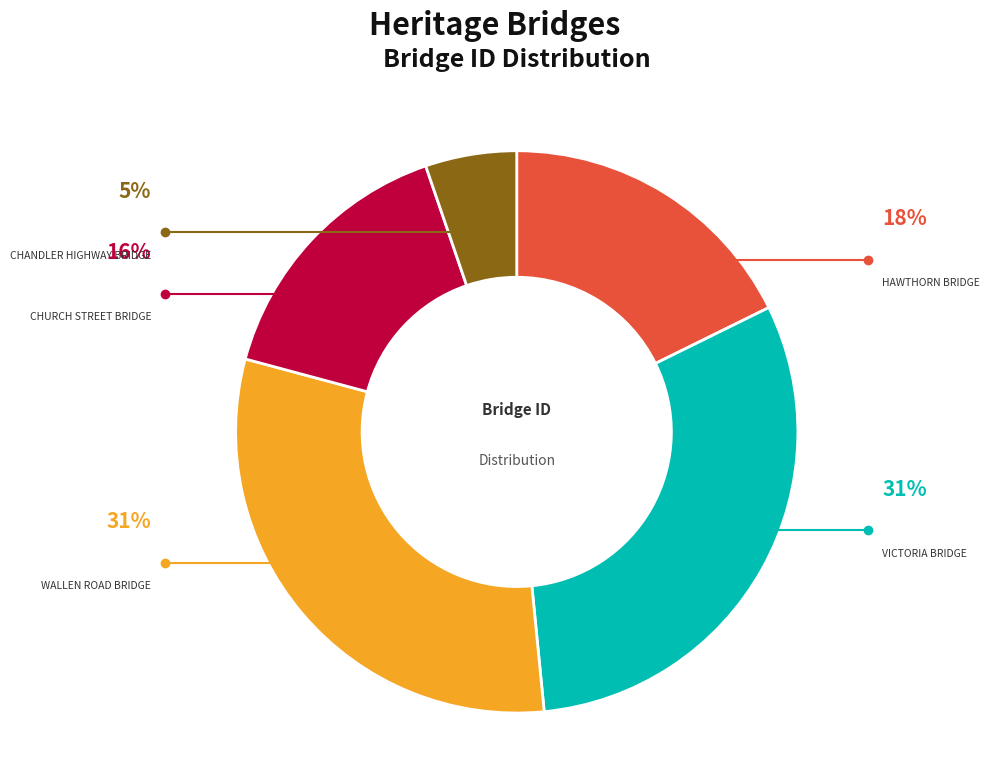

Rank the categories by value from highest to lowest.

WALLEN ROAD BRIDGE, VICTORIA BRIDGE, HAWTHORN BRIDGE, CHURCH STREET BRIDGE, CHANDLER HIGHWAY BRIDGE